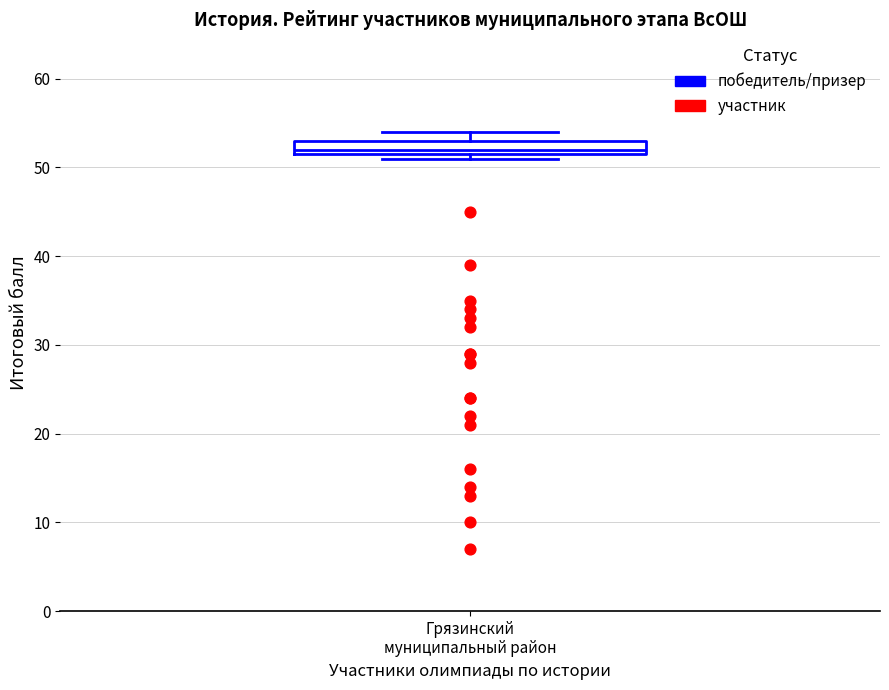

Transcribe this box plot: give where the median line is, the range the box spans, and where the two whiskers end, as read against the y-axis. The values are not printed on the chart, so give them approximately, as read against the axis.

median 52 (just above the box's lower edge), box 52 to 53, whiskers 51 to 54